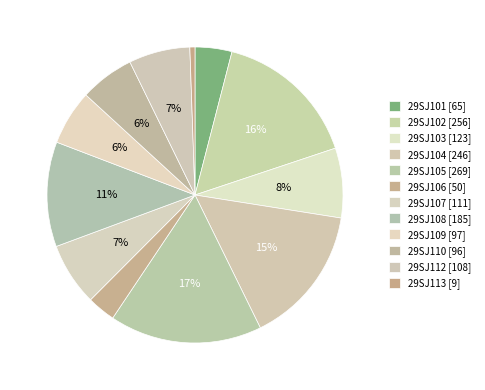

To the nearest percent, what portion does 29SJ106 [50] represent?

3%